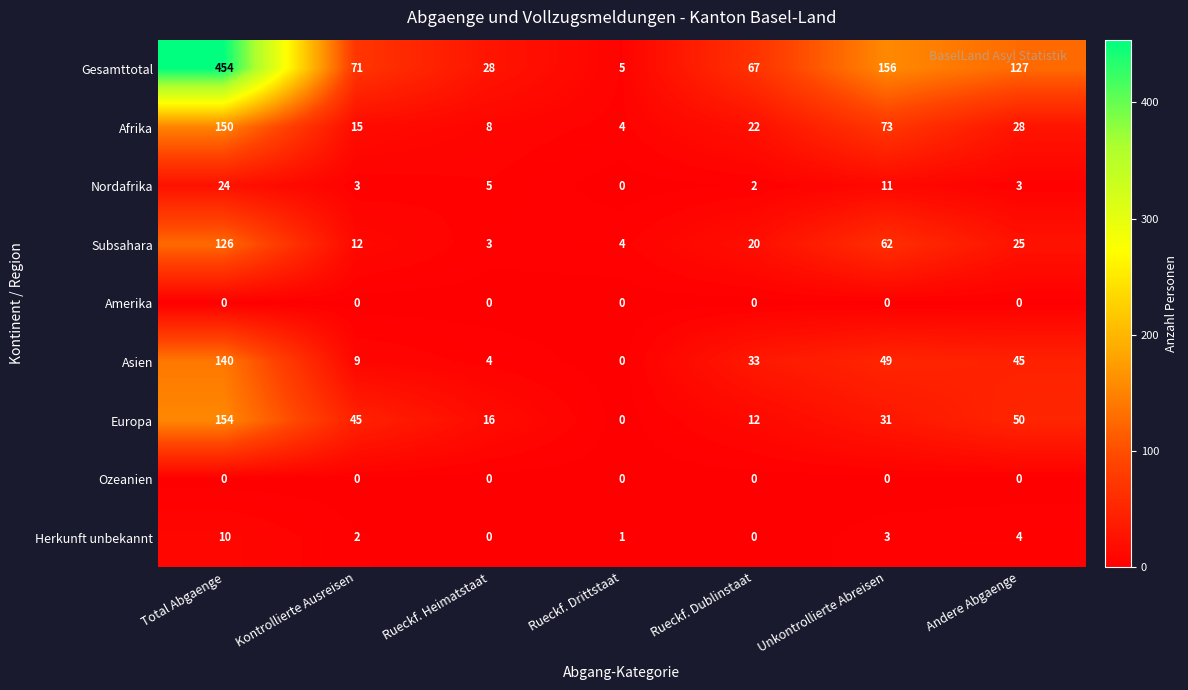

Is the value of Herkunft unbekannt at Rueckf. Drittstaat greater than the value of Asien at Andere Abgaenge?

No